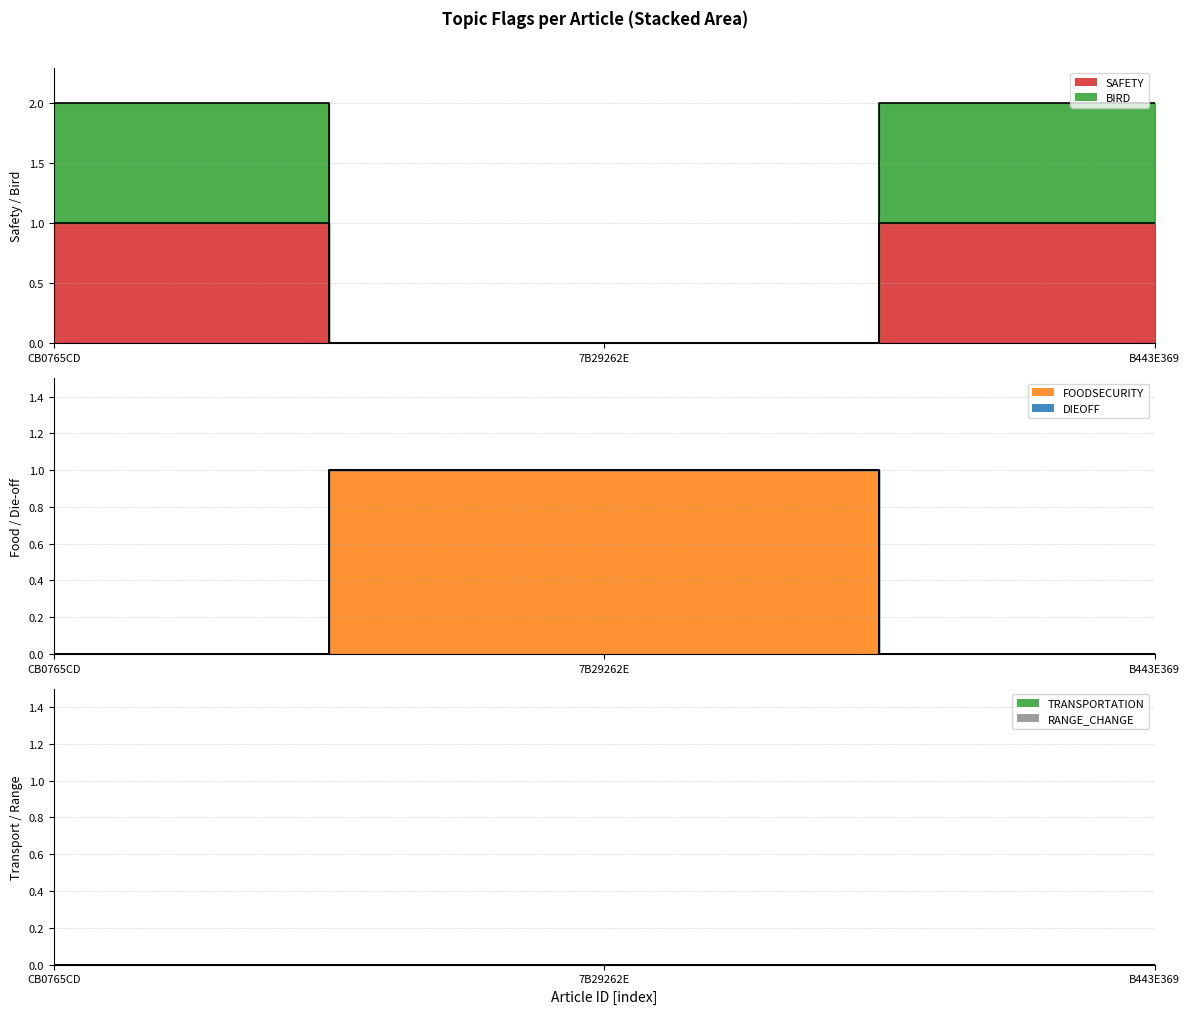

How many lines are shown in the chart?

6